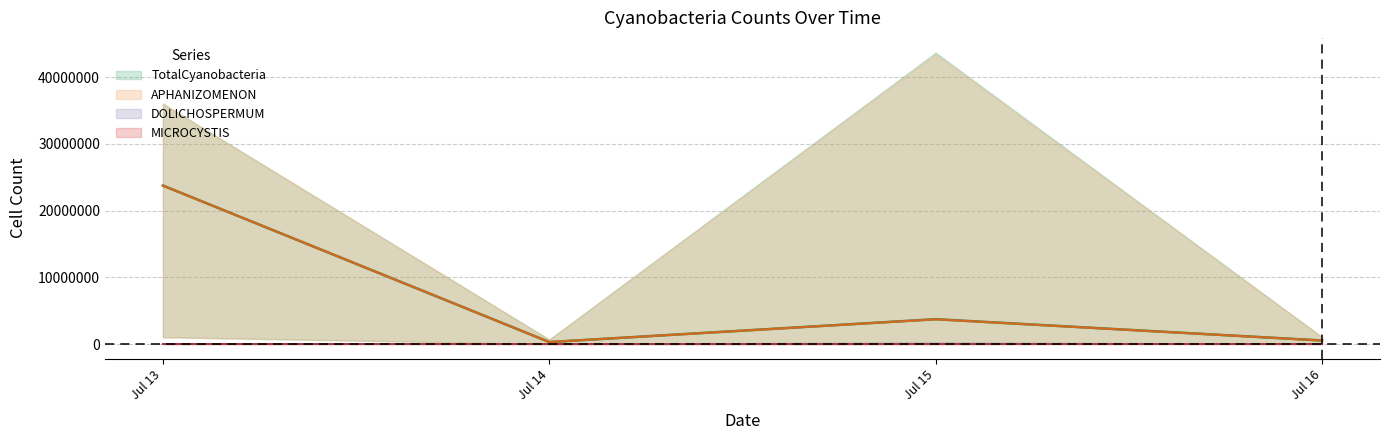

Reading left to right, list all the values displayed in this chart.

APHANIZOMENON: 36009251.0	34193162.0	1014758.0	673952.0	484403.0	468298.0	346268.0	335850.0	335259.0	237246.0	11826.0	2956.0	455.3	888504.0	718411.0	193941.0	127718.0	1802.0	704.0	591.0	174851.0	165137.0	2041341.0	1892112.0	1418070.0	728547.0	3703809.0	43459441.0	1049108.0	737924.0	380112.0	259996.0	767263.0	99082.0	597029.0	239470.0	346662.0	577010.0	512053.0	683441.0
DOLICHOSPERMUM: 0.0	0.0	0.0	0.0	0.0	0.0	0.0	0.0	0.0	0.0	0.0	0.0	0.0	0.0	0.0	0.0	0.0	0.0	0.0	0.0	901.0	901.0	2253.0	2253.0	2253.0	2703.0	25679.0	225251.0	0.0	0.0	0.0	0.0	2253.0	2253.0	2703.0	2703.0	3604.0	4055.0	4055.0	4561.0
MICROCYSTIS: 0.0	0.0	0.0	0.0	0.0	0.0	0.0	0.0	0.0	0.0	0.0	0.0	0.0	0.0	0.0	0.0	0.0	0.0	0.0	0.0	0.0	0.0	0.0	0.0	0.0	0.0	0.0	0.0	0.0	0.0	0.0	0.0	0.0	0.0	0.0	0.0	0.0	0.0	0.0	0.0
TotalCyanobacteria: 36009251.0	34193162.0	1014758.0	673952.0	484403.0	468298.0	346268.0	335850.0	335259.0	237246.0	11826.0	2956.0	455.3	888504.0	718411.0	193941.0	127718.0	1802.0	704.0	591.0	175752.0	166038.0	2043594.0	1894365.0	1420323.0	731250.0	3729488.0	43684692.0	1049108.0	737924.0	380112.0	259996.0	769516.0	101335.0	599732.0	242173.0	350266.0	581065.0	516108.0	688002.0